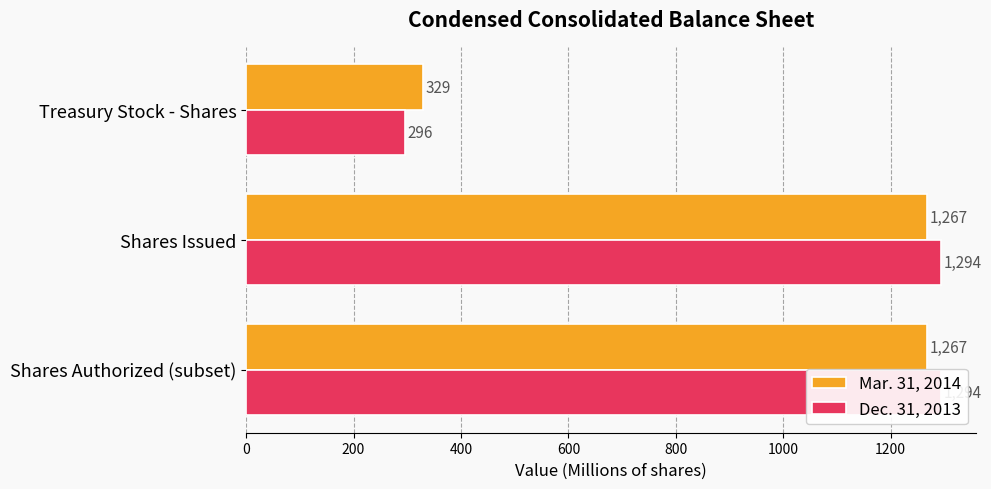

What are all the series names shown in the legend?

Mar. 31, 2014, Dec. 31, 2013